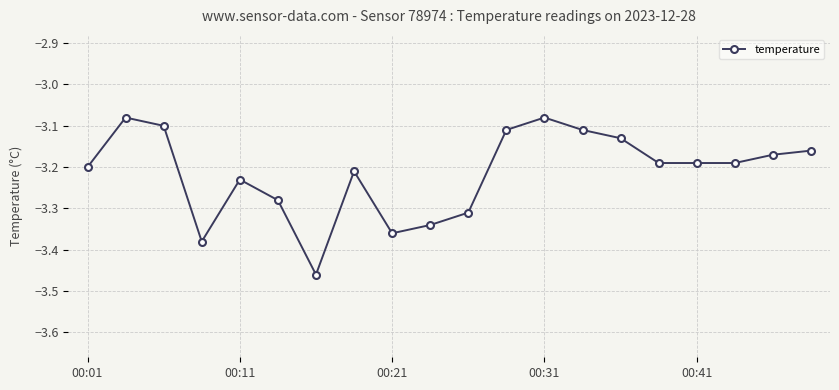

True or false: there are more than 0 points higher than both neighbors.

True